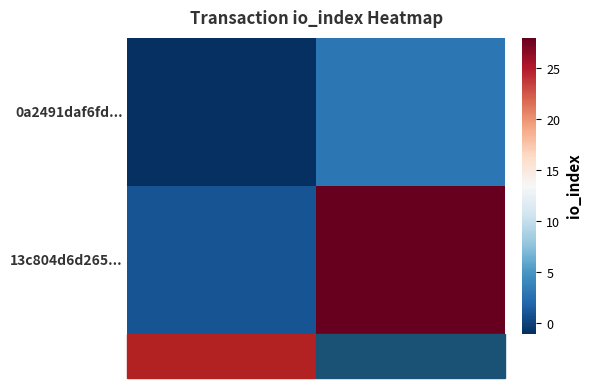

How many categories are shown in the chart?

2